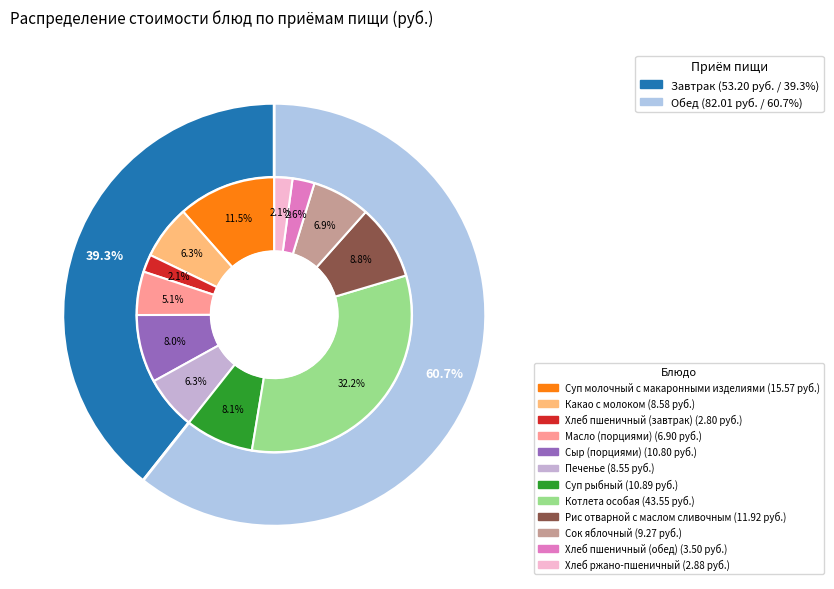

The Хлеб пшеничный (обед) slice represents 3% of the pie. True or false?

True